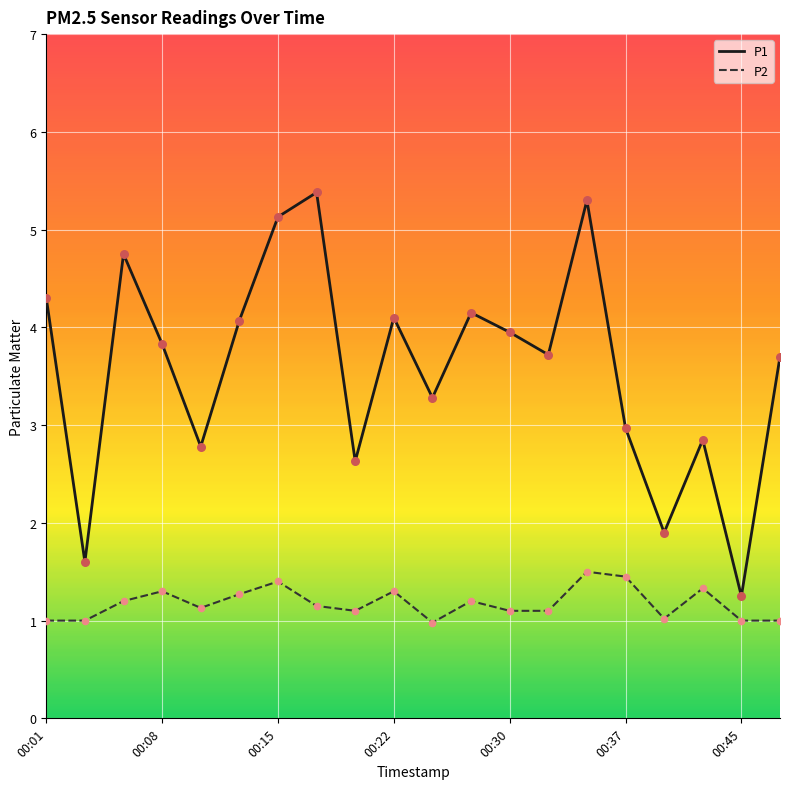

At how many categories does at least one series exceed 3?

13